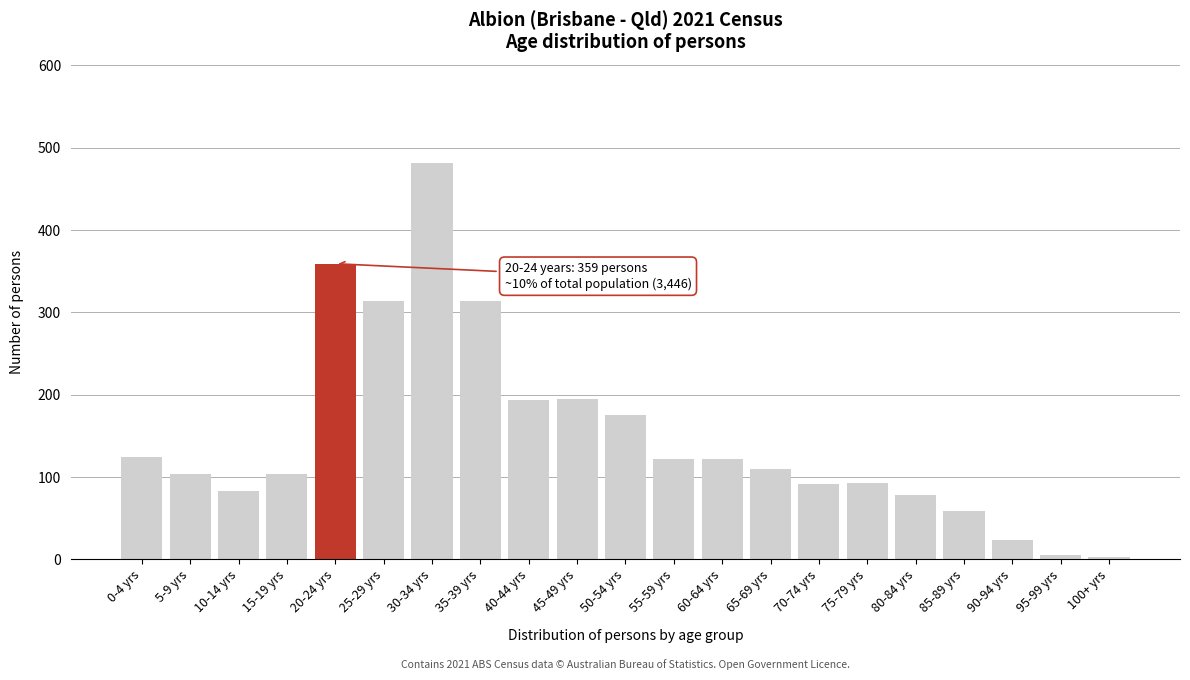

Is it true that the value at 60-64 yrs is 187?

False